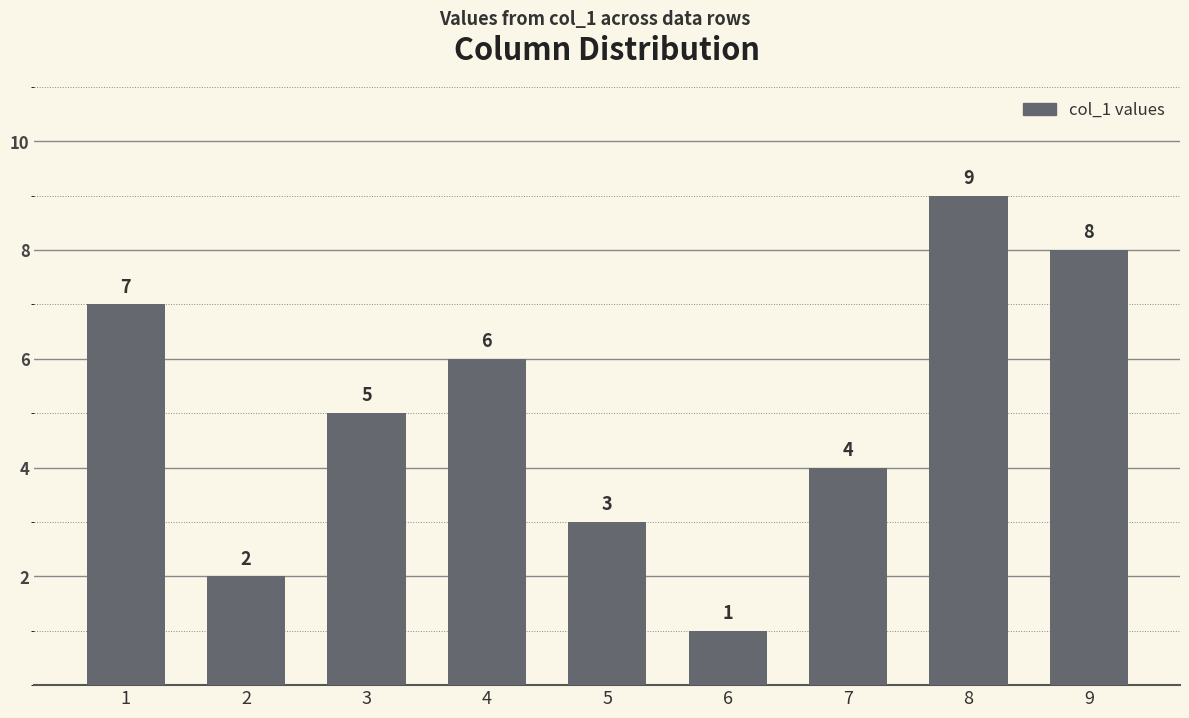

Reading left to right, extract all data points from this chart.

1=7	2=2	3=5	4=6	5=3	6=1	7=4	8=9	9=8